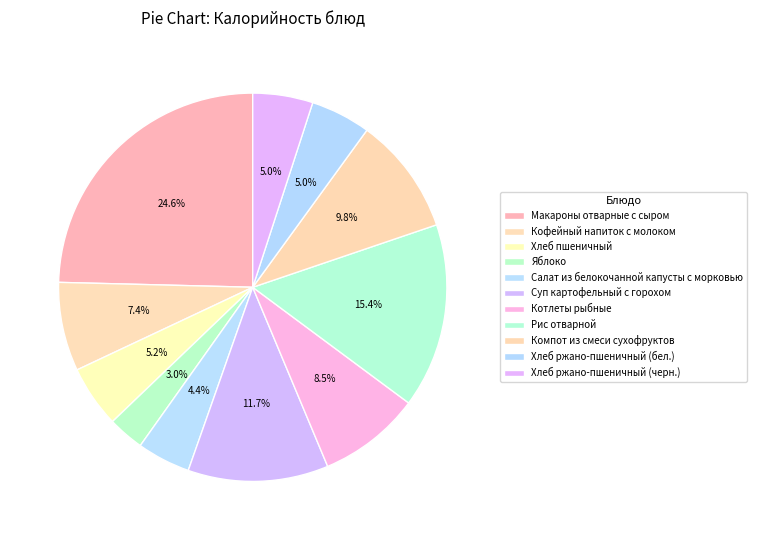

What is the change in value from Рис отварной to Хлеб ржано-пшеничный (черн.)?

-141.0